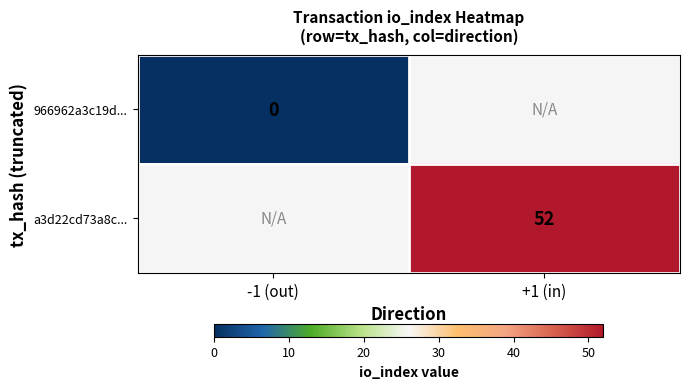

Is it true that a3d22cd73a8c... equals 52 at +1 (in)?

True